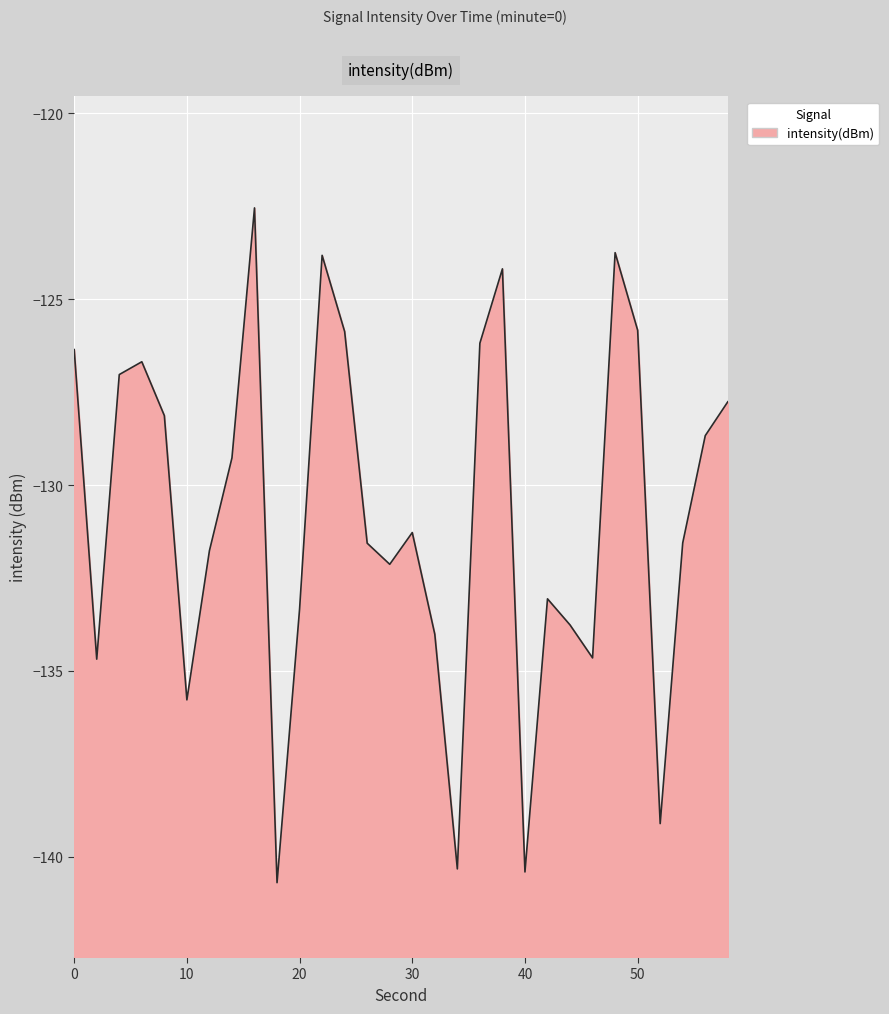

How many interior local peaks (higher than both neighbors) does the data have?

7